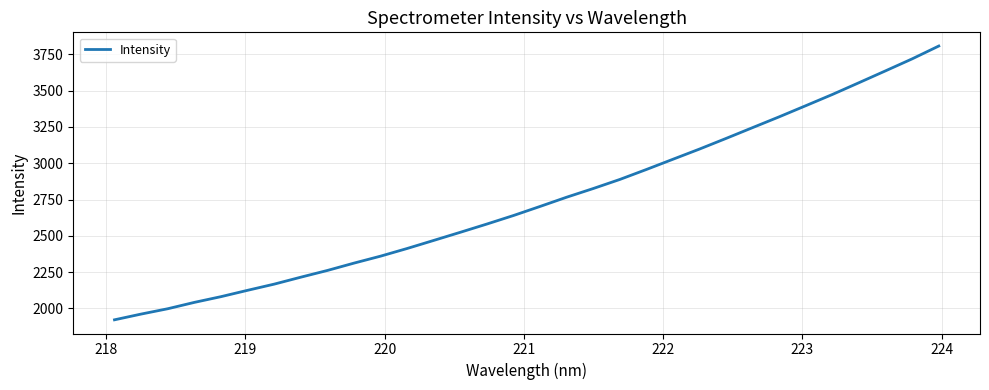

What is the greatest value displayed?

3807.9